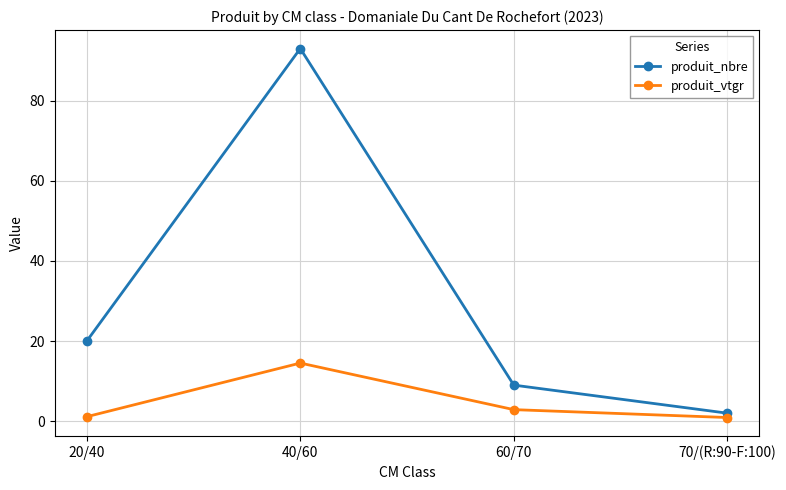

List the series in order of their overall mean, highest first.

produit_nbre, produit_vtgr